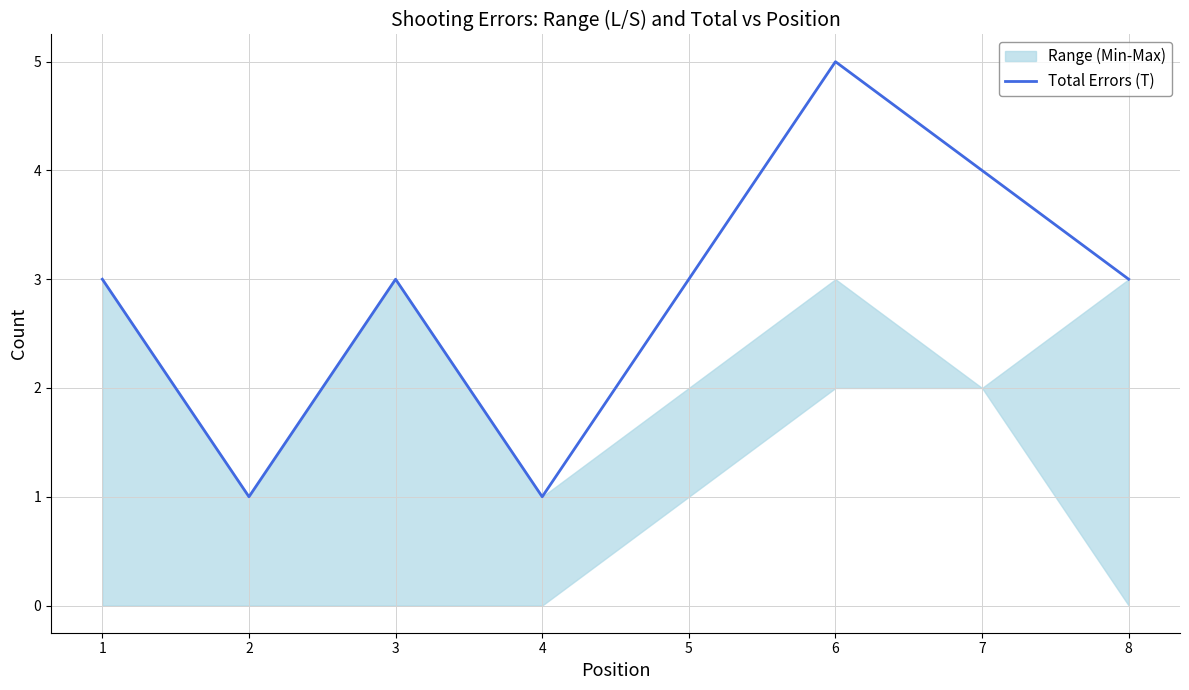

Reading left to right, what are all the values shown in this chart?

3	1	3	1	3	5	4	3